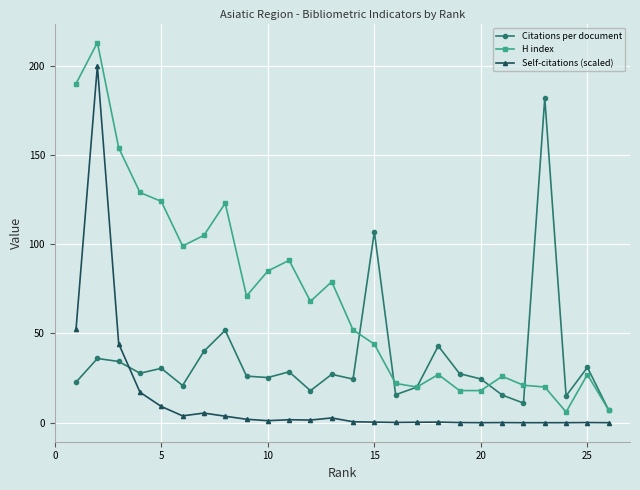

True or false: Citations per document has more than 0 interior local peaks.

True